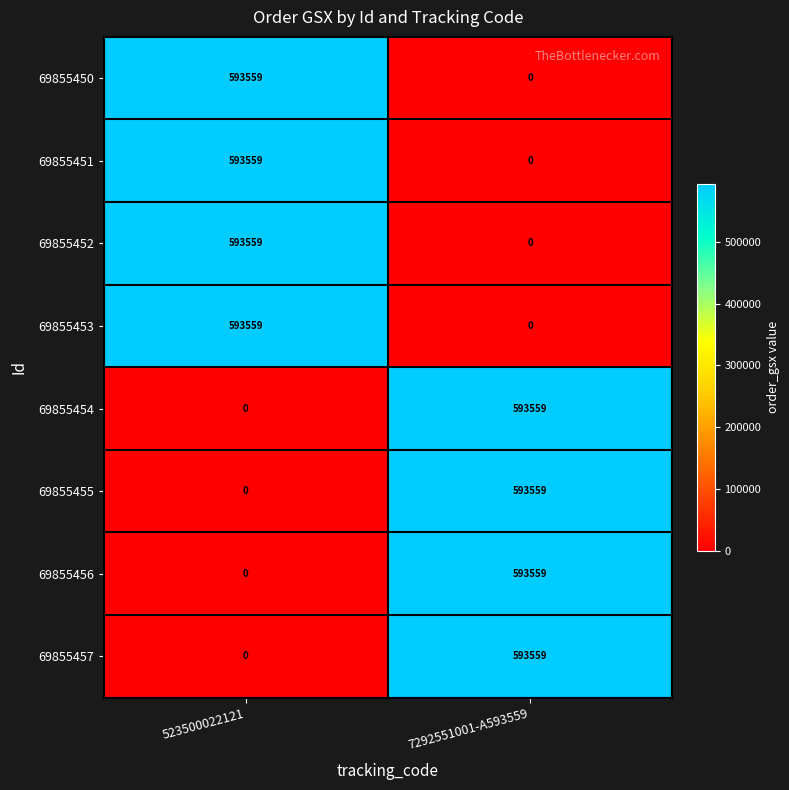

Reading left to right, extract all data points from this chart.

69855450: 523500022121=593559	7292551001-A593559=0
69855451: 523500022121=593559	7292551001-A593559=0
69855452: 523500022121=593559	7292551001-A593559=0
69855453: 523500022121=593559	7292551001-A593559=0
69855454: 523500022121=0	7292551001-A593559=593559
69855455: 523500022121=0	7292551001-A593559=593559
69855456: 523500022121=0	7292551001-A593559=593559
69855457: 523500022121=0	7292551001-A593559=593559